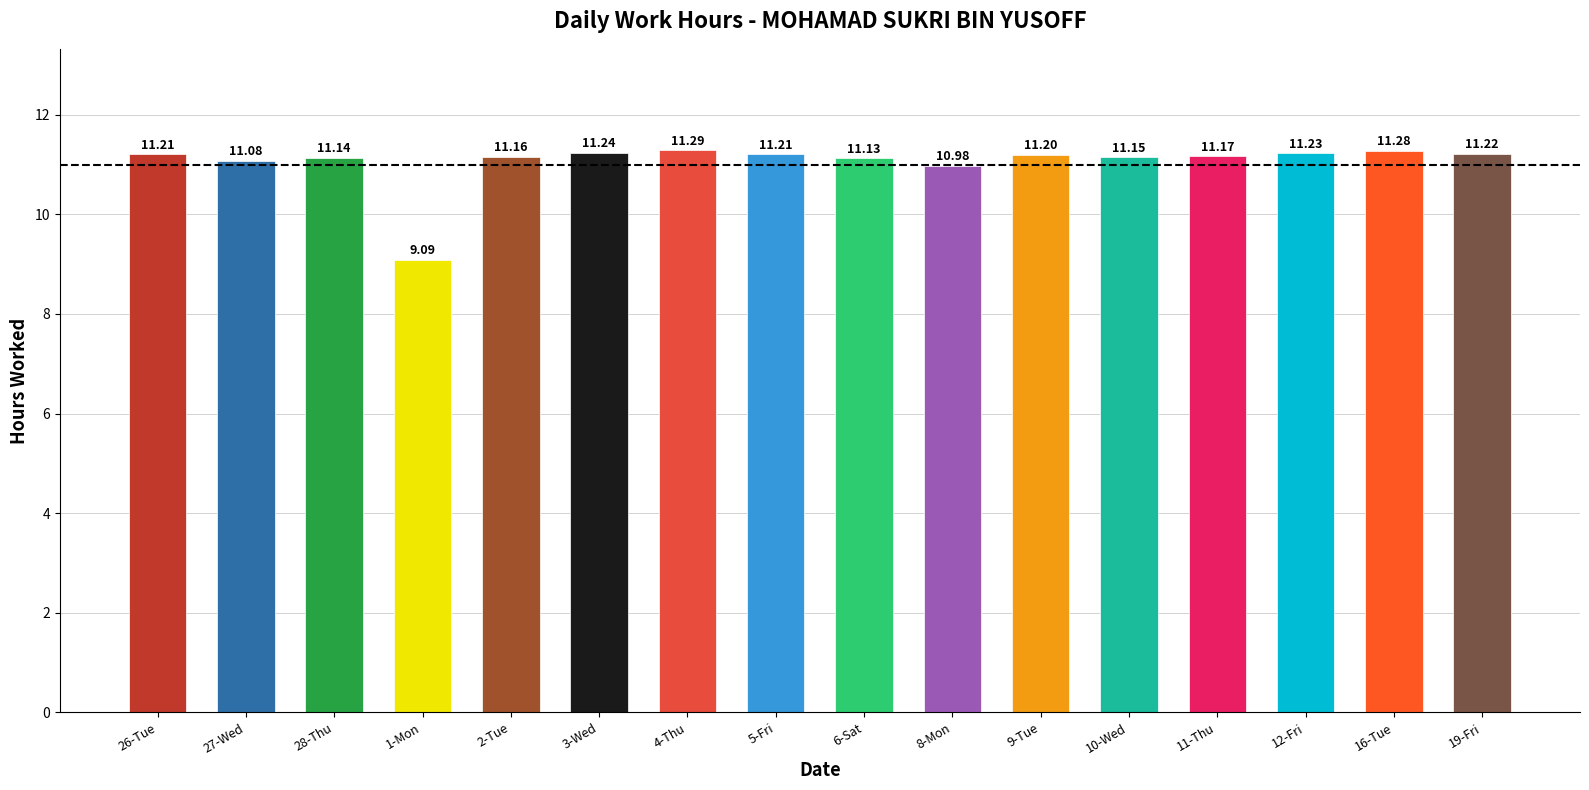

What is the difference between the values at 19-Fri and 6-Sat?

0.1